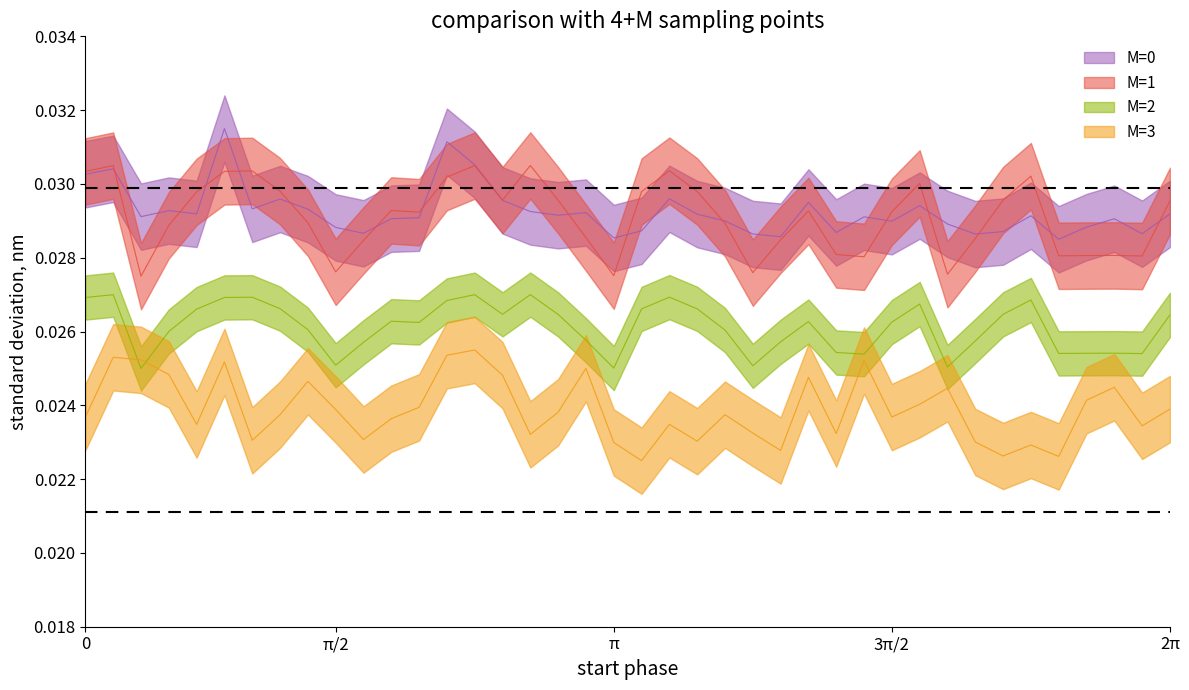

At which category is the sum across all series the highest?

5